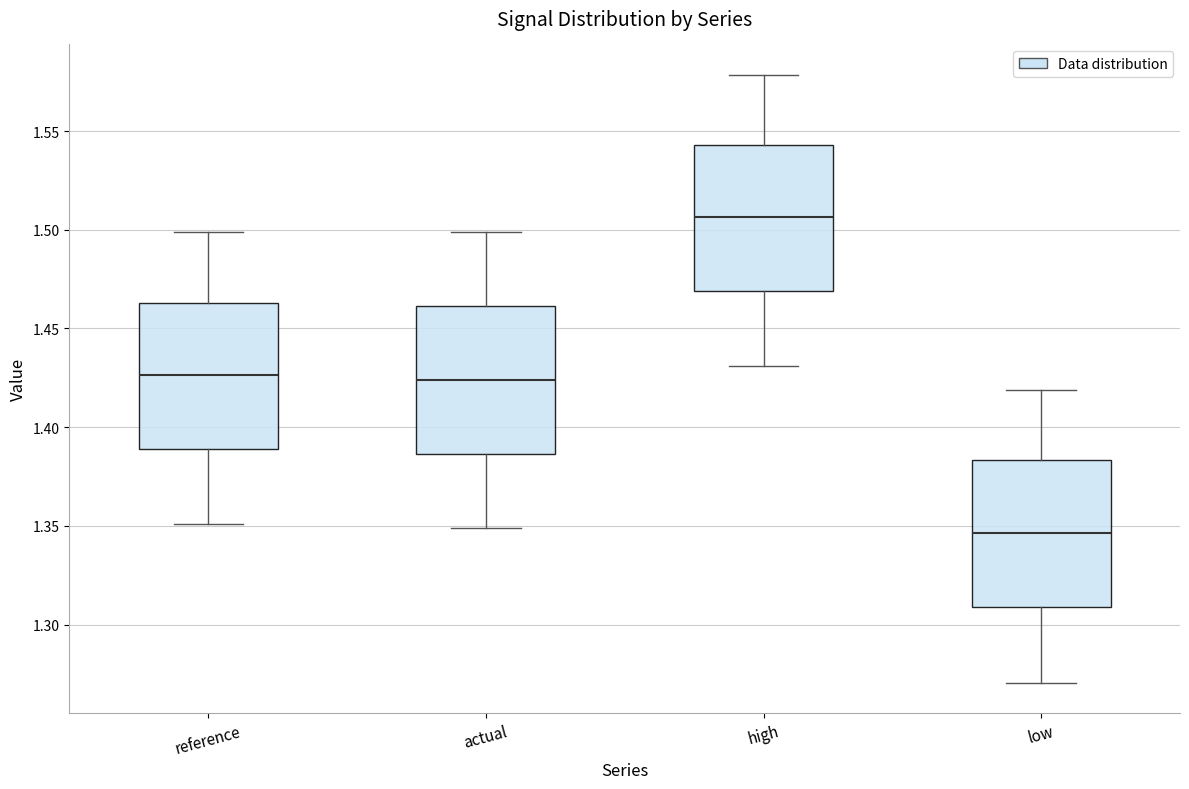

Where is the lower edge of the box for low on the y-axis? The values are not printed on the chart, so give them approximately, as read against the axis.

1.310